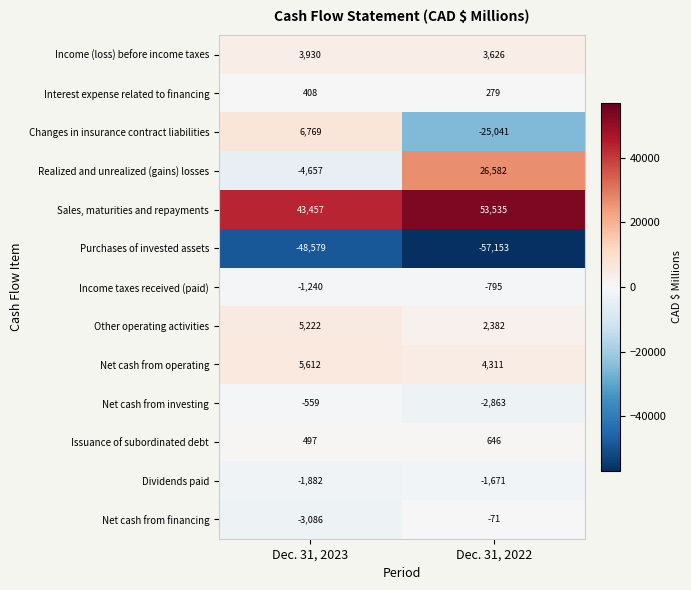

What is the approximate value of Changes in insurance contract liabilities at Dec. 31, 2022?

-25041